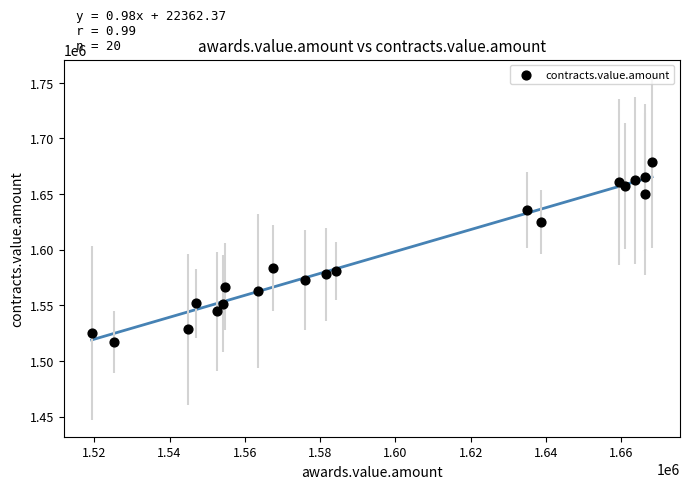

What is the range of X values (max minus min)?

148860.7